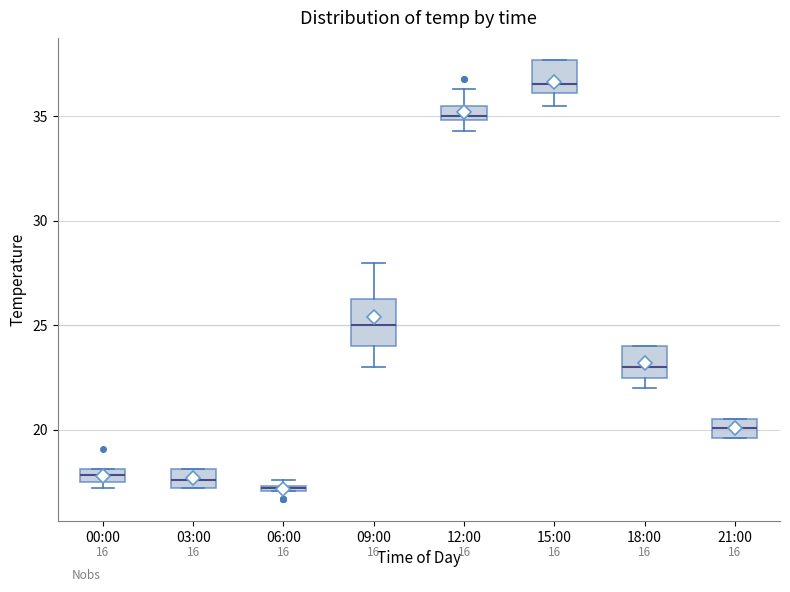

Which box's median line is the highest?

15:00